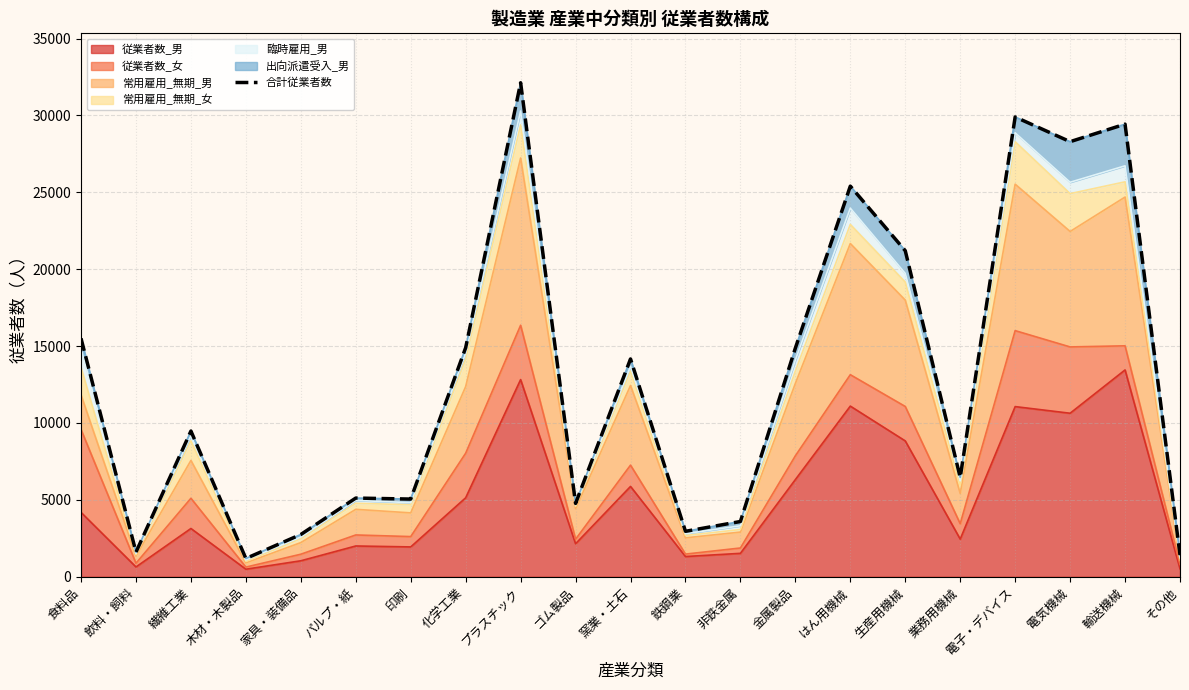

What position from the right is 電気機械?

3